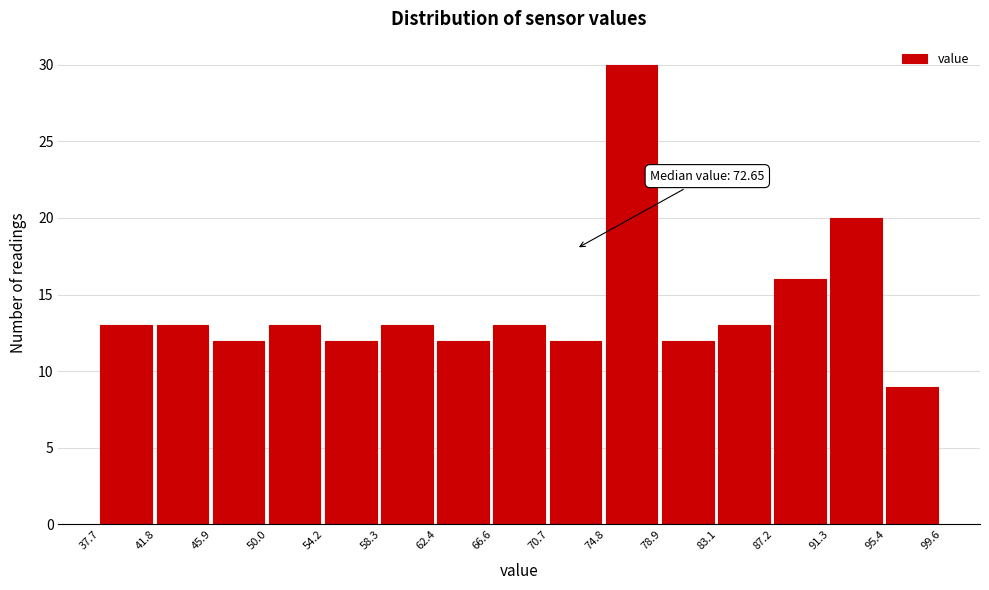

Over which range of the x-axis is the bar tallest?

74.8 to 78.9